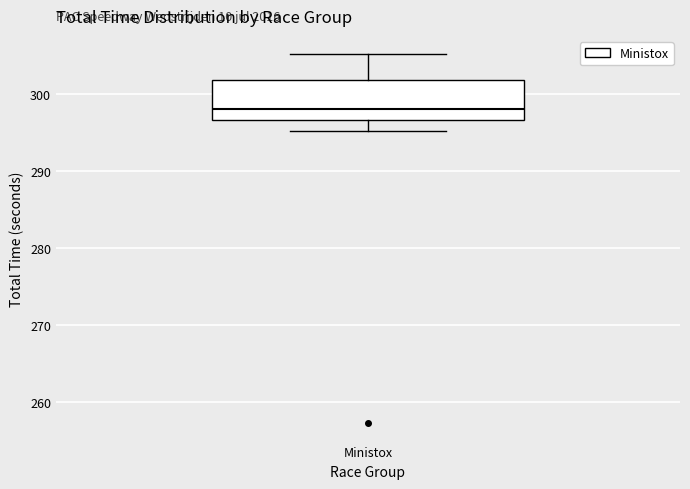

Read this box plot against the y-axis: the position of the median line, the range covered by the box, and the ends of both whiskers. The values are not printed on the chart, so give them approximately, as read against the axis.

median 298, box 297 to 302, whiskers 295 to 305